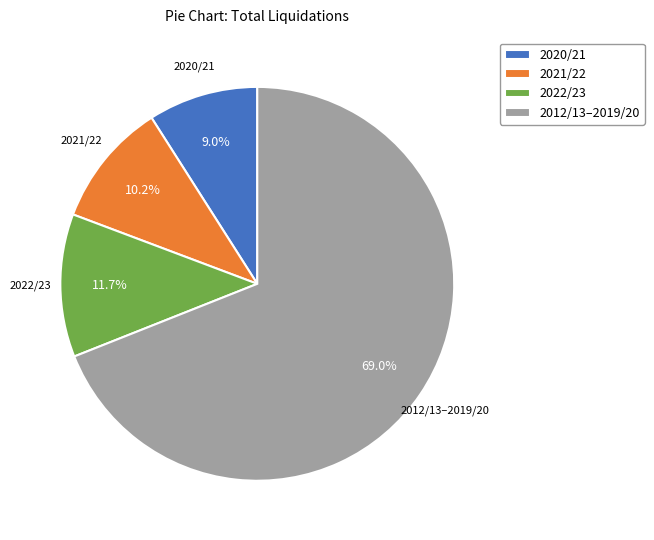

How many slices are in this pie chart?

4